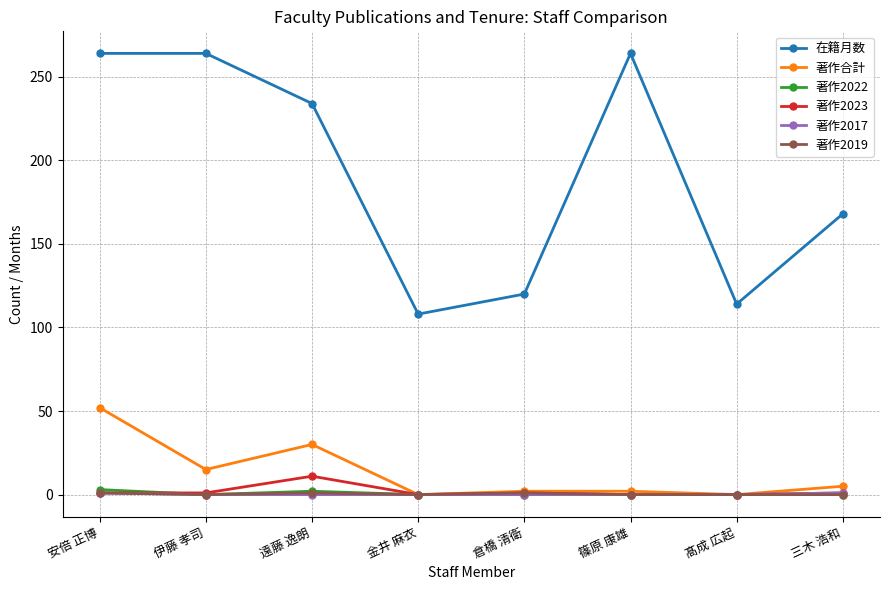

Which series has the largest range (max minus min)?

在籍月数